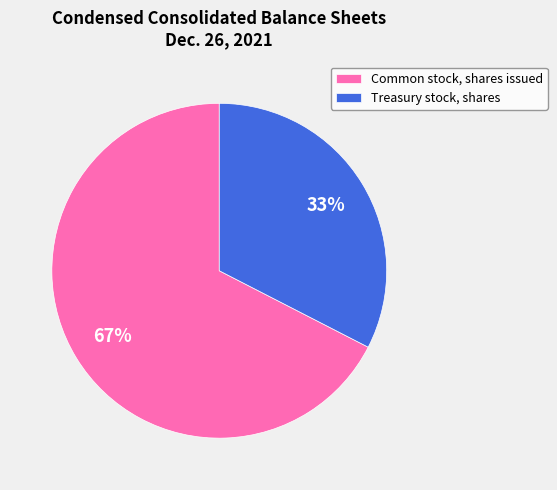

To the nearest percent, what portion does Common stock, shares issued represent?

67%